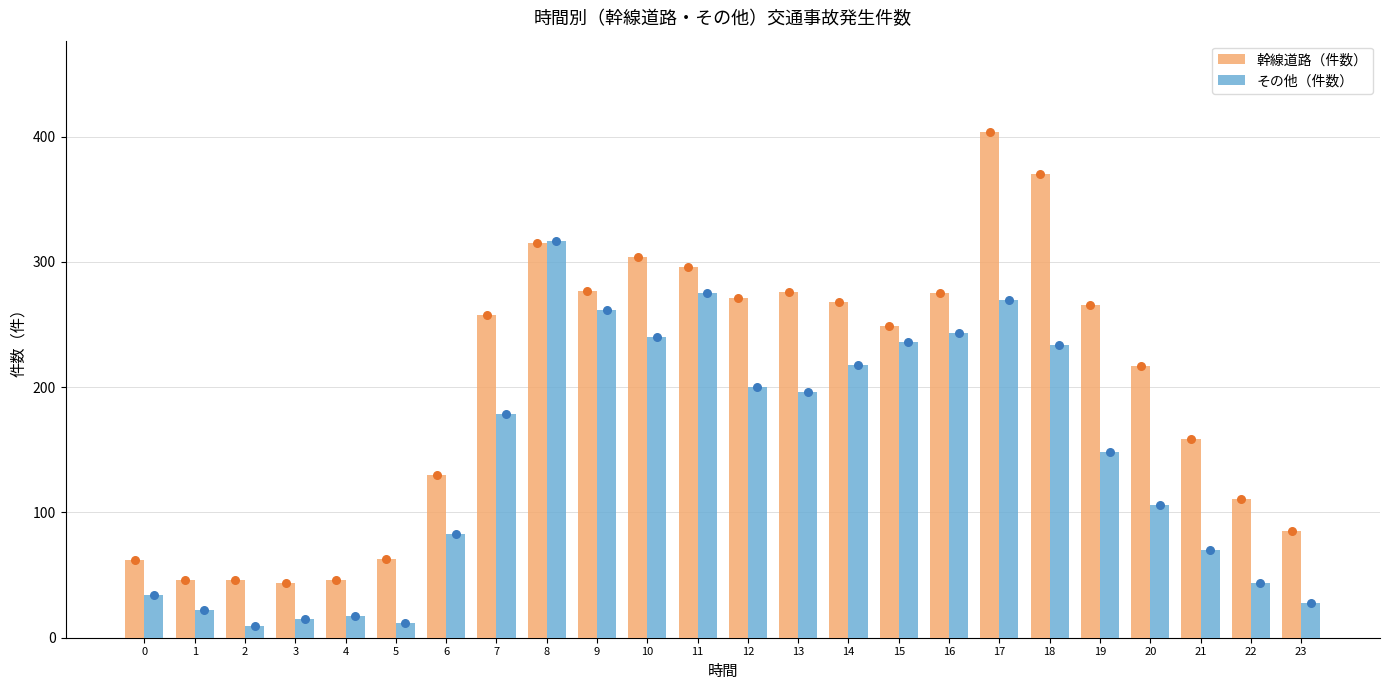

What are all the series names shown in the legend?

幹線道路（件数）, その他（件数）